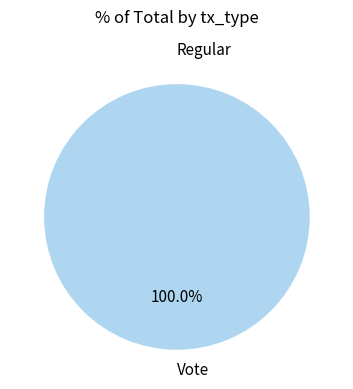

How many slices are in this pie chart?

2